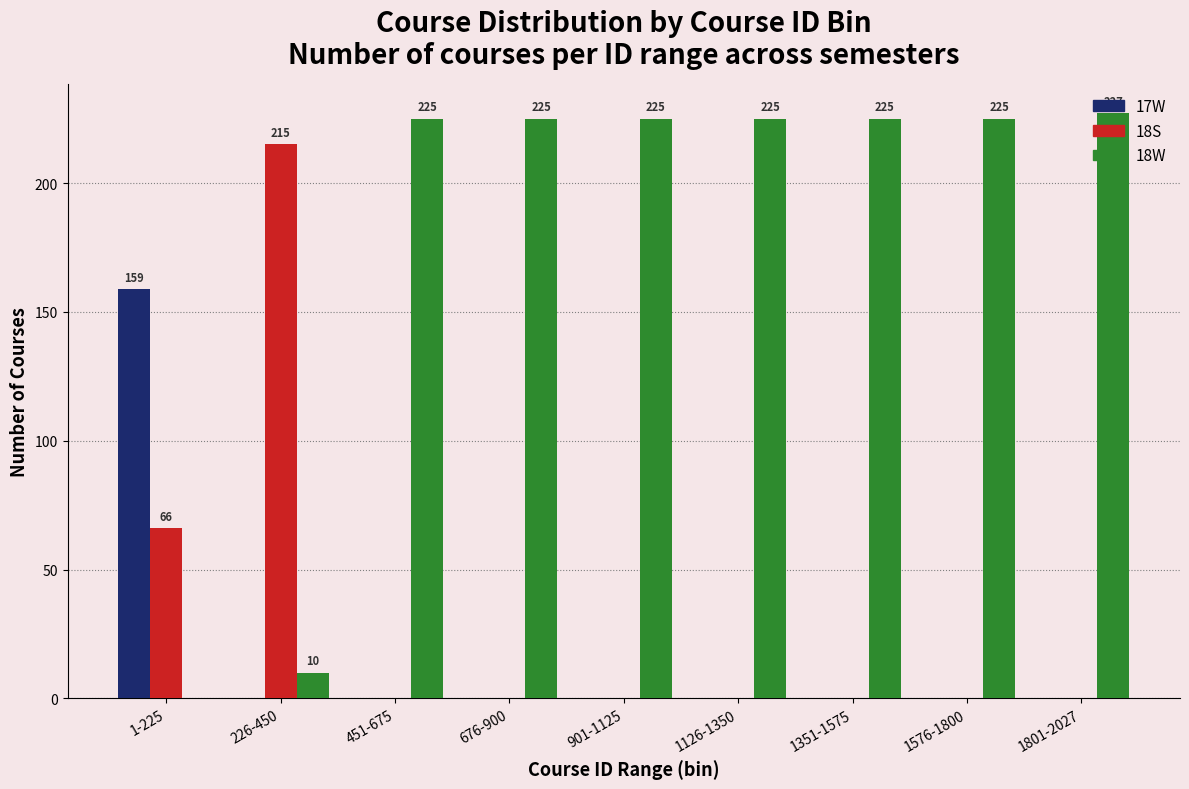

Reading left to right, list all the values displayed in this chart.

17W: 1-225=159	226-450=0	451-675=0	676-900=0	901-1125=0	1126-1350=0	1351-1575=0	1576-1800=0	1801-2027=0
18S: 1-225=66	226-450=215	451-675=0	676-900=0	901-1125=0	1126-1350=0	1351-1575=0	1576-1800=0	1801-2027=0
18W: 1-225=0	226-450=10	451-675=225	676-900=225	901-1125=225	1126-1350=225	1351-1575=225	1576-1800=225	1801-2027=227